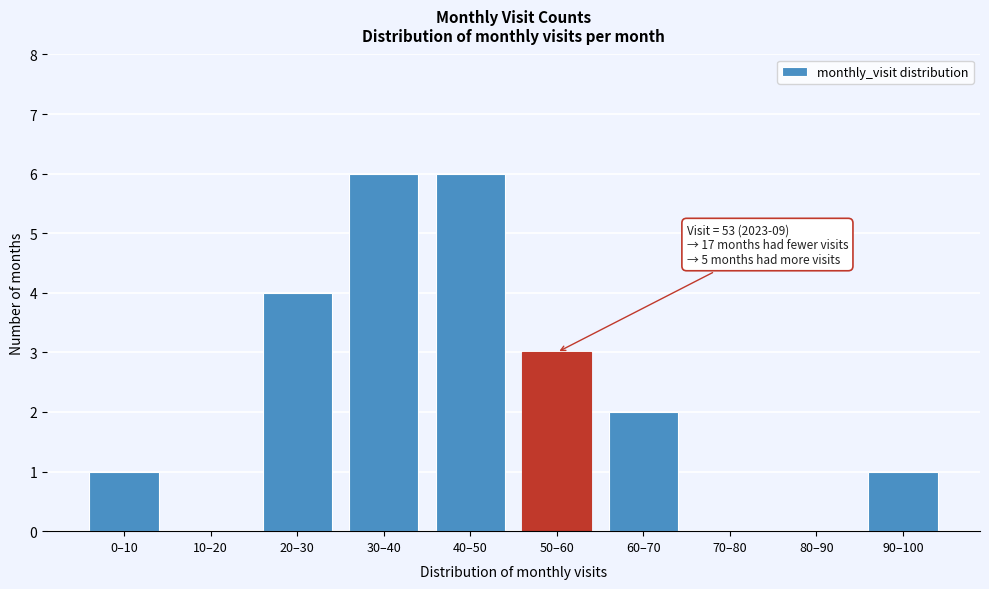

Reading left to right, what are all the values shown in this chart?

0–10=1	10–20=0	20–30=4	30–40=6	40–50=6	50–60=3	60–70=2	70–80=0	80–90=0	90–100=1